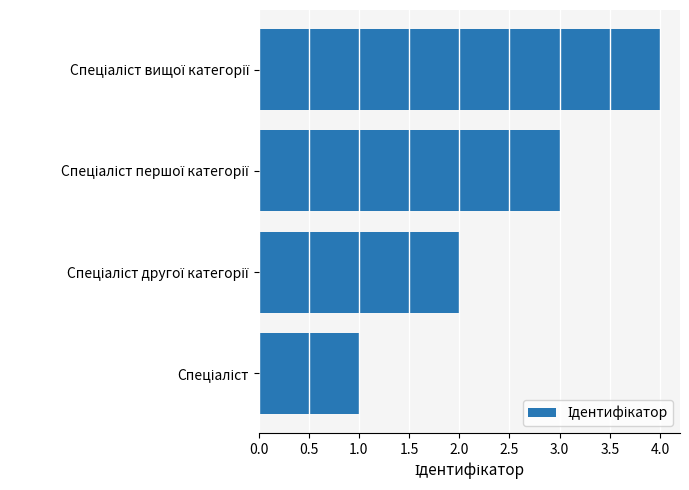

What is the difference between the maximum and minimum values?

3